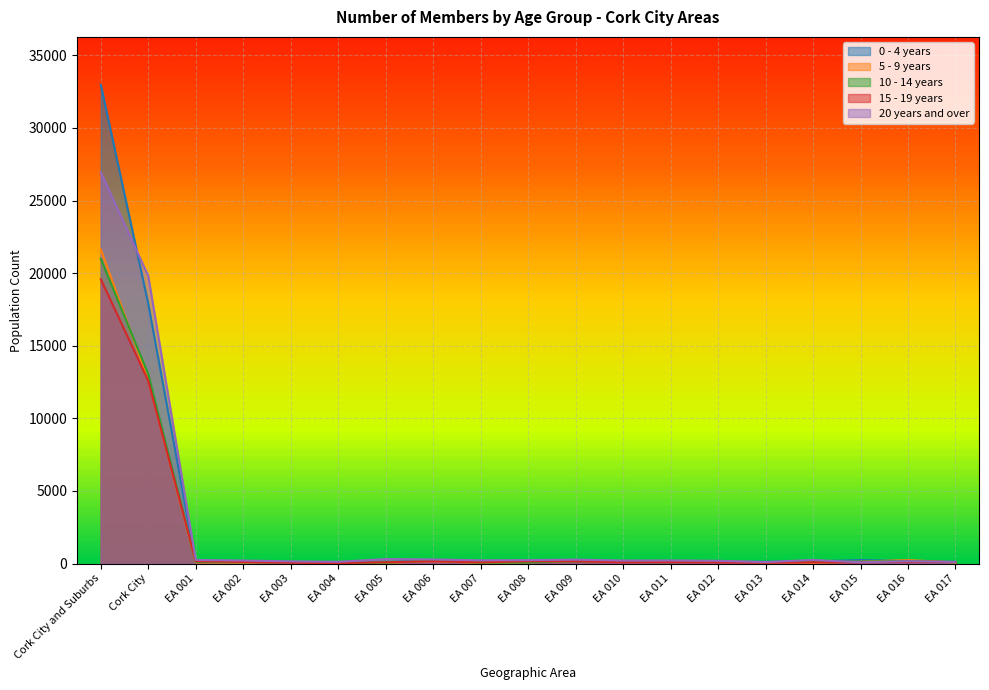

In 20 years and over, how many points are lower than both neighbors (excluding endpoints)?

5